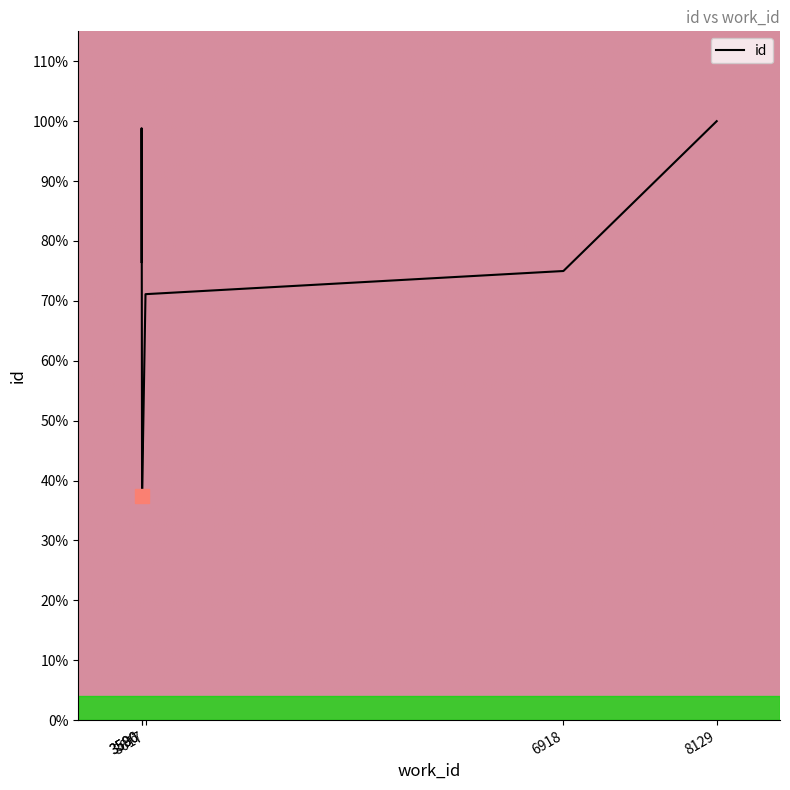

The chart shows a value of 18974 at 3586. True or false?

True